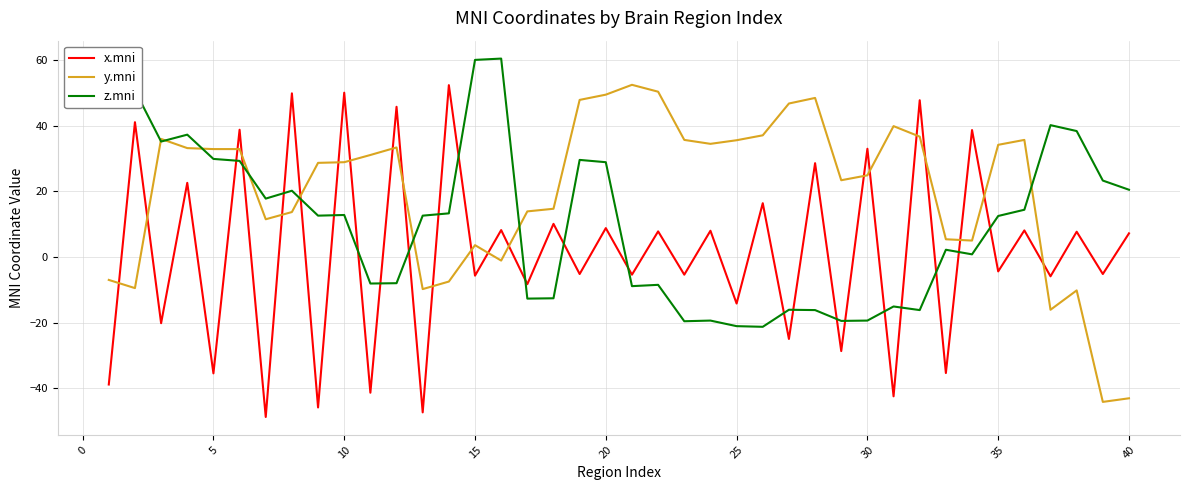

Which series ends up on top after the final intersection of x.mni and z.mni?

z.mni